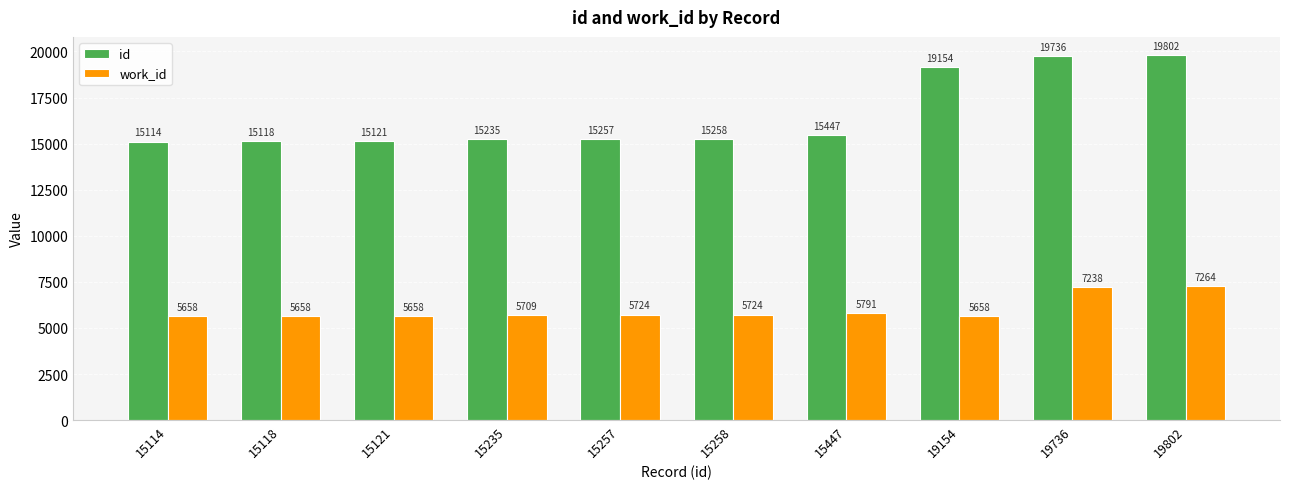

At which category is the sum across all series the highest?

19802